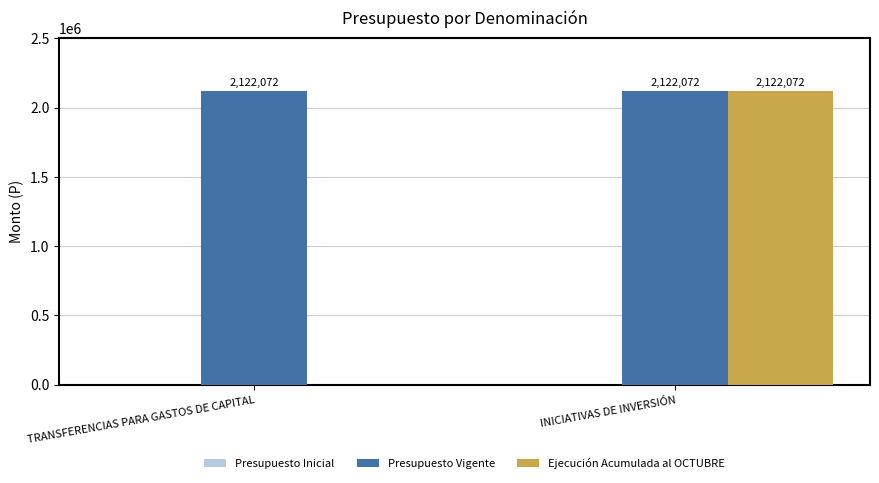

What is the highest value of the Ejecución Acumulada al OCTUBRE series?

2122072